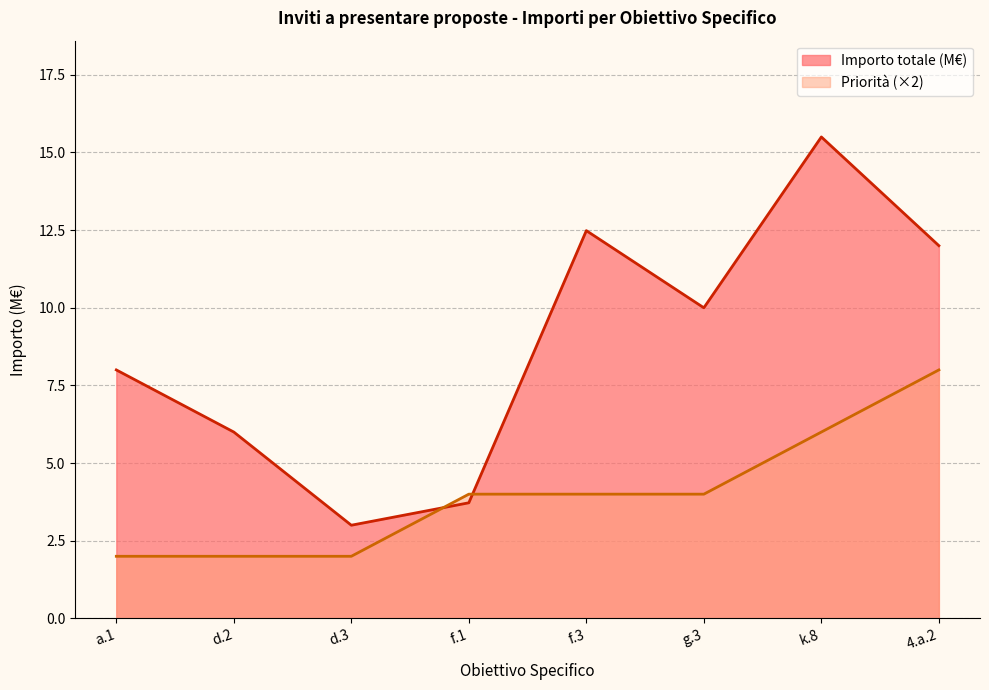

Does the chart display data point markers on the line(s)?

No